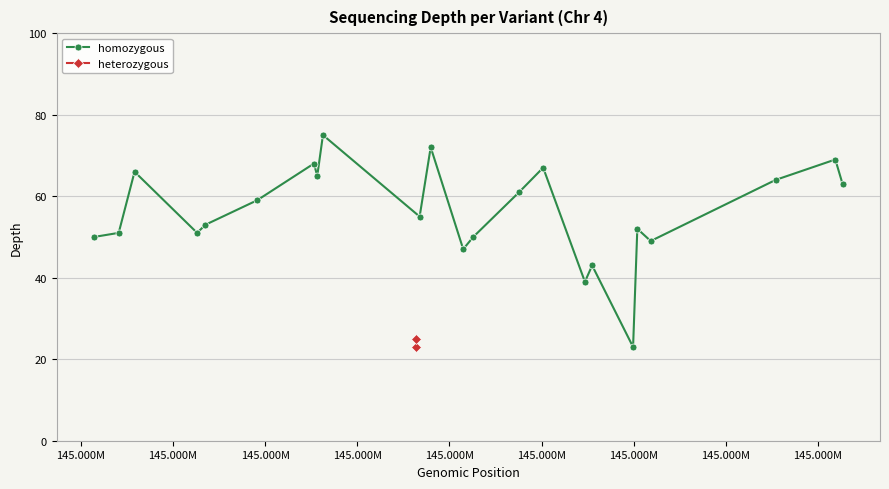

The value at 119412351 is 118. True or false?

False